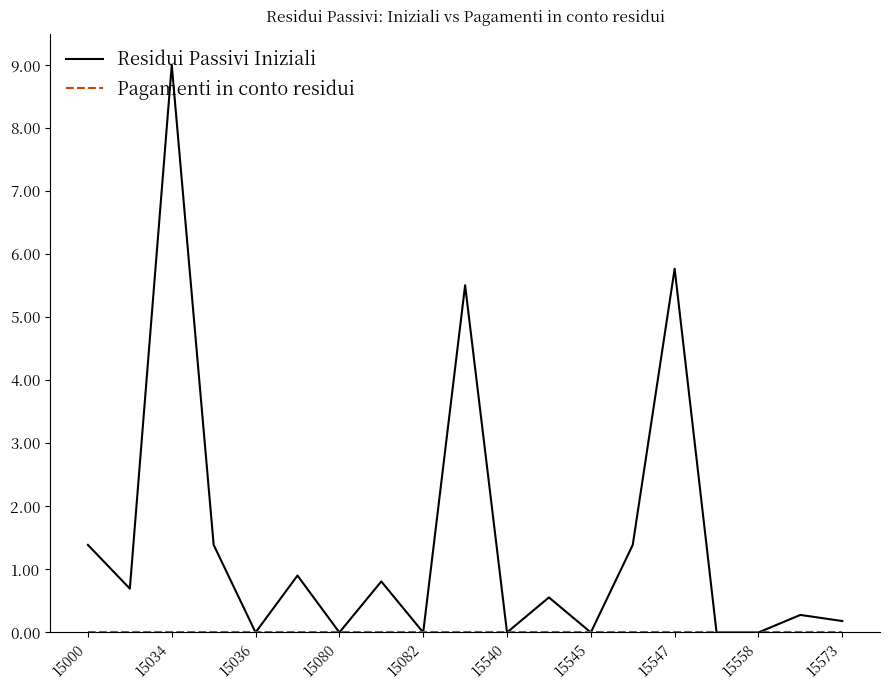

Which series has the largest total across all categories?

Residui Passivi Iniziali